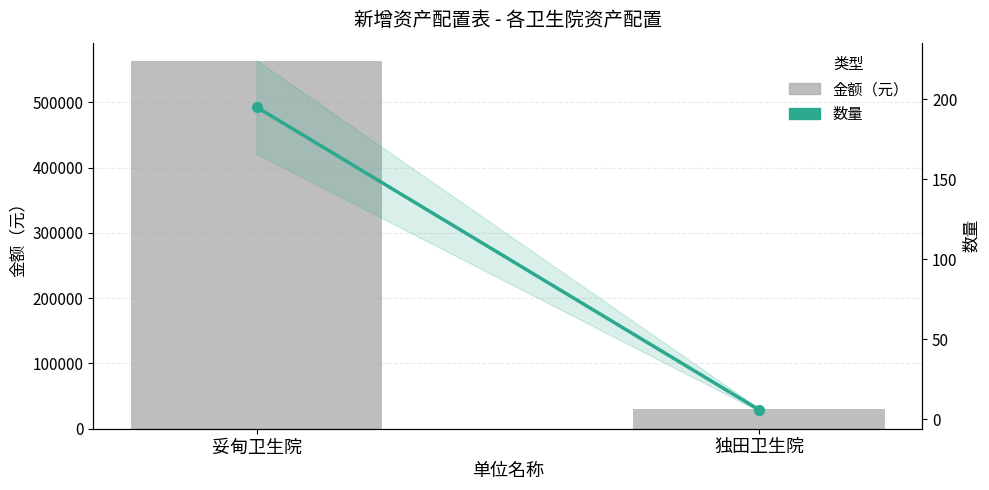

List the labels in order of 金额（元） value, largest first.

妥甸卫生院, 独田卫生院